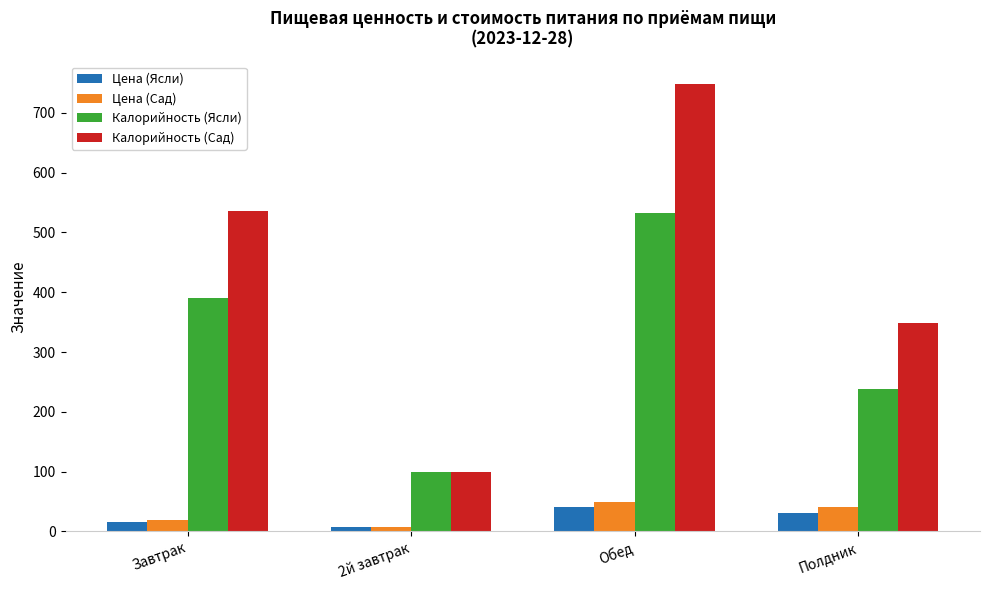

What is the difference between the second highest and second lowest values in the Калорийность (Сад) series?

187.2